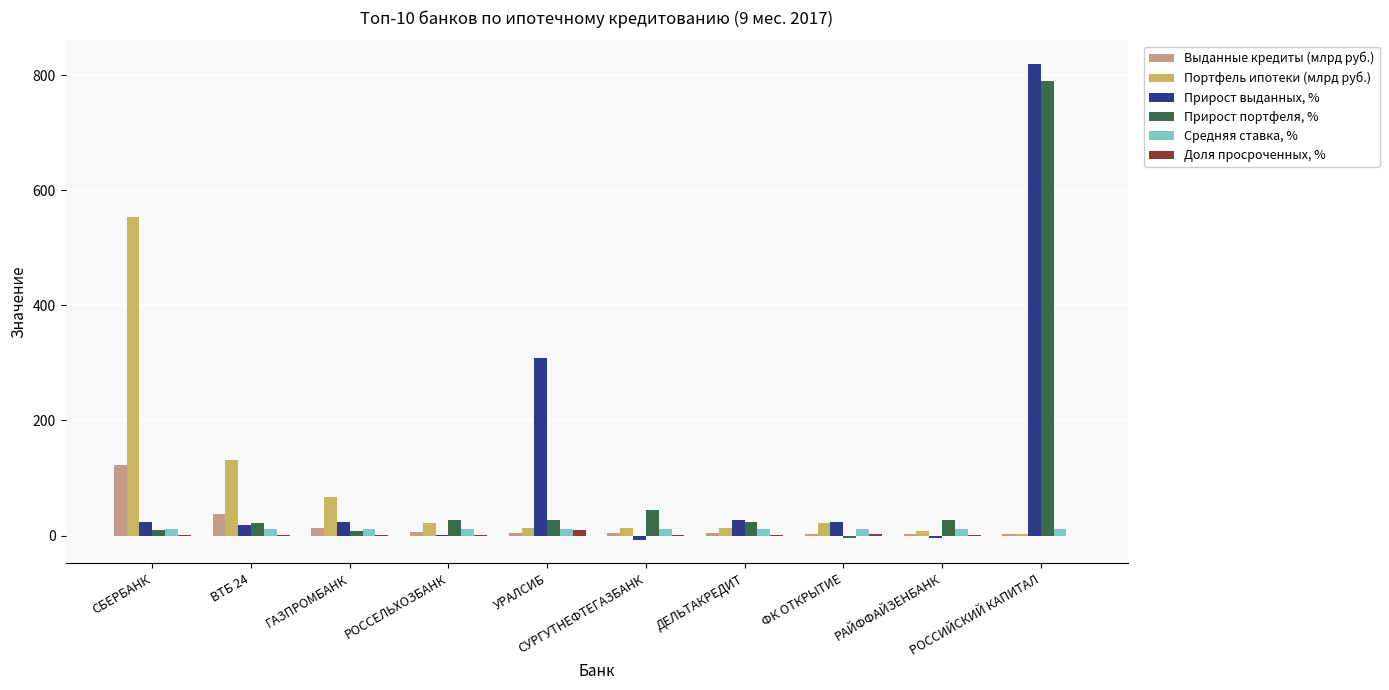

How many data points in Выданные кредиты (млрд руб.) are above 4?

5